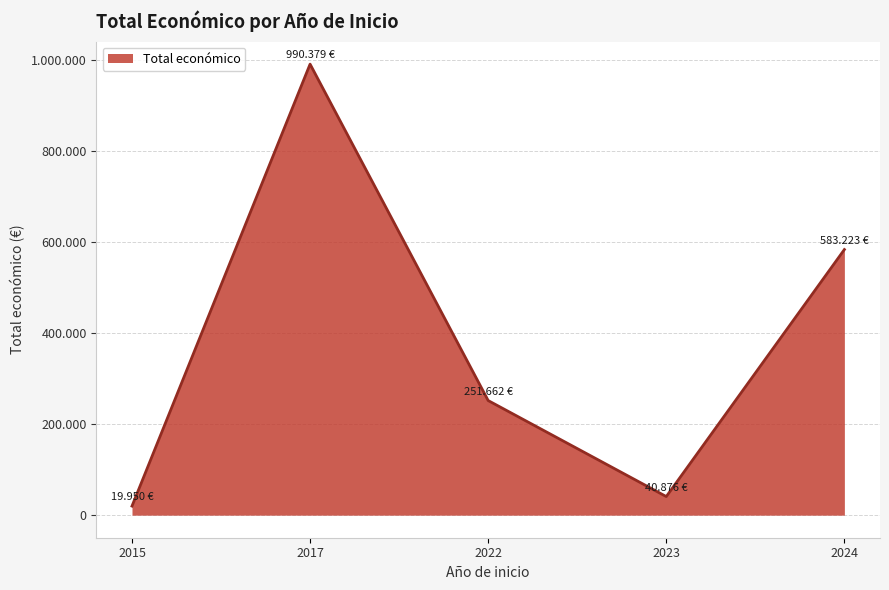

Does the chart display data point markers on the line(s)?

No